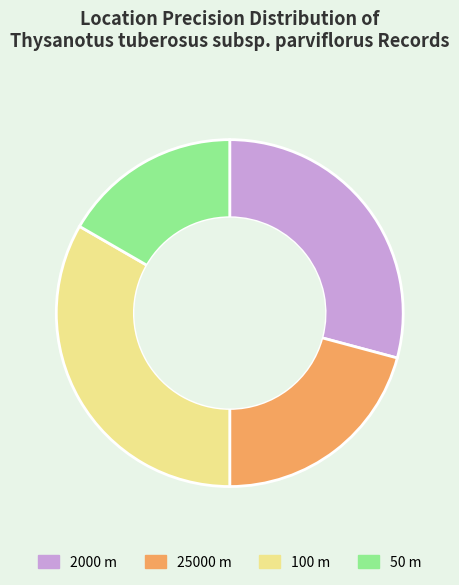

How many slices are in this pie chart?

4